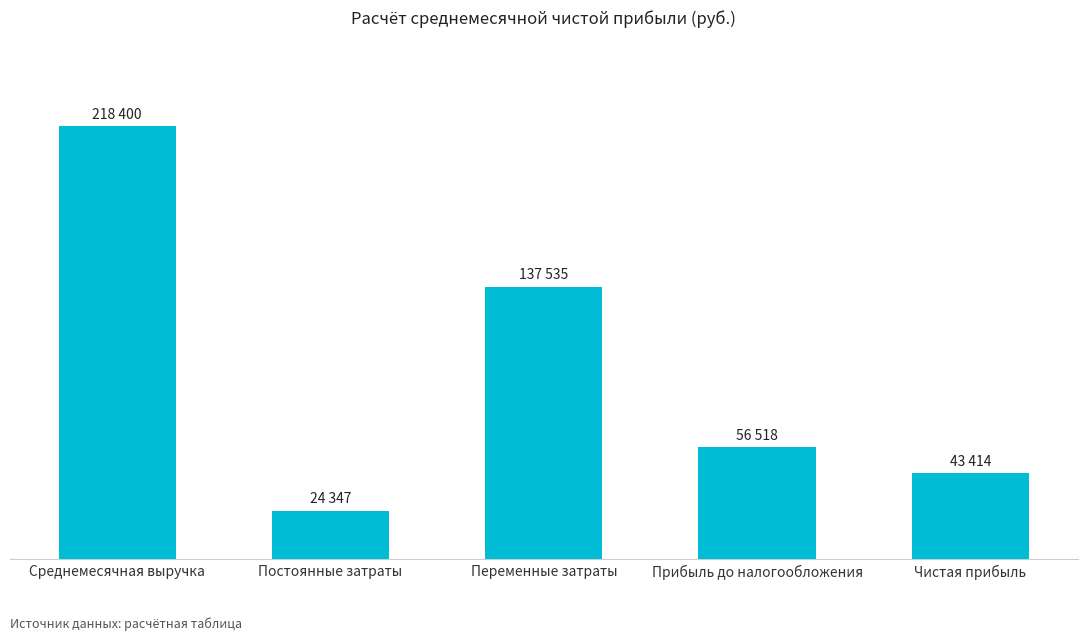

What is the label of the 5th bar from the right?

Среднемесячная выручка